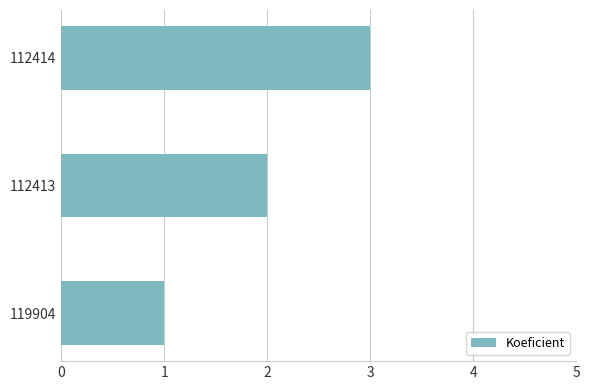

Approximately how many times larger is the value at 112414 compared to 119904?

3.0